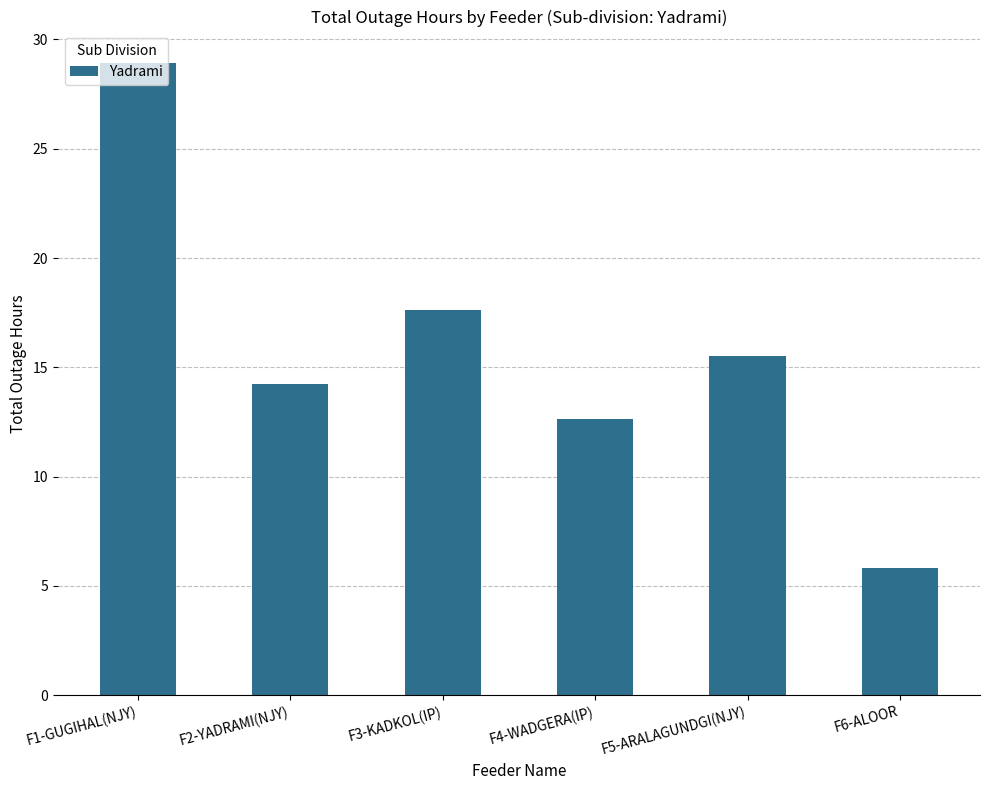

What is the difference between the second highest and minimum values?

11.8